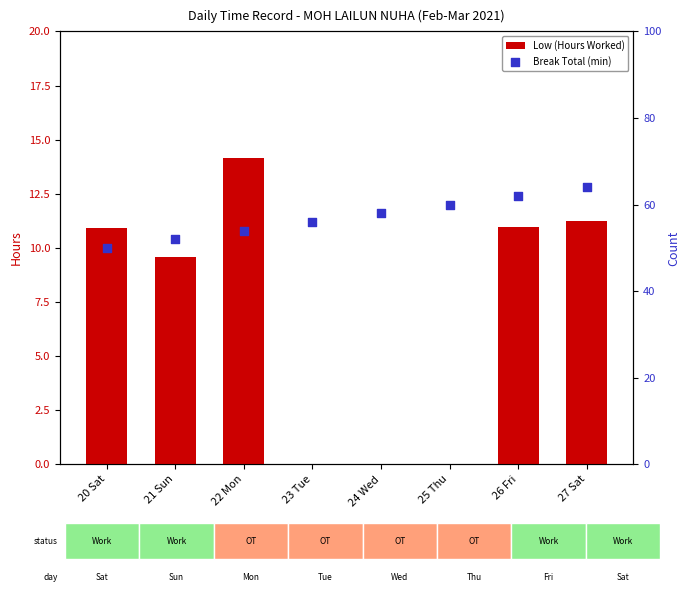

What is the total value across all series at 26 Fri?

73.0